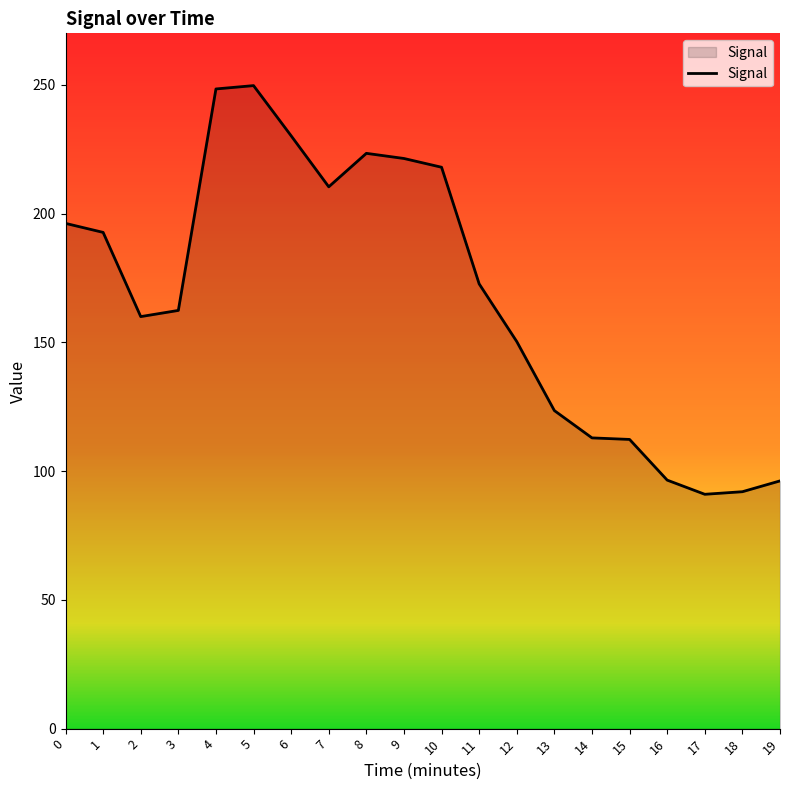

The chart shows a value of 111.1 at 3. True or false?

False